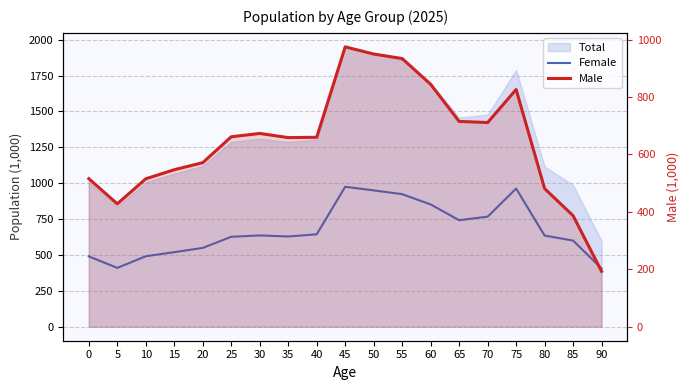

What is the difference between the second highest and minimum values in the Female series?

557.1